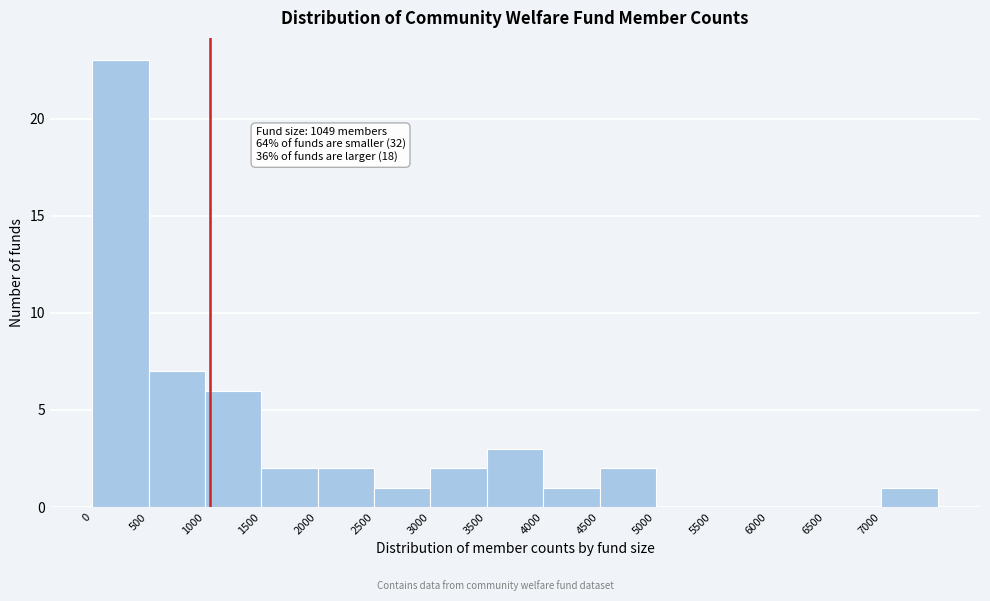

Which range on the x-axis has the tallest bar?

0 to 500